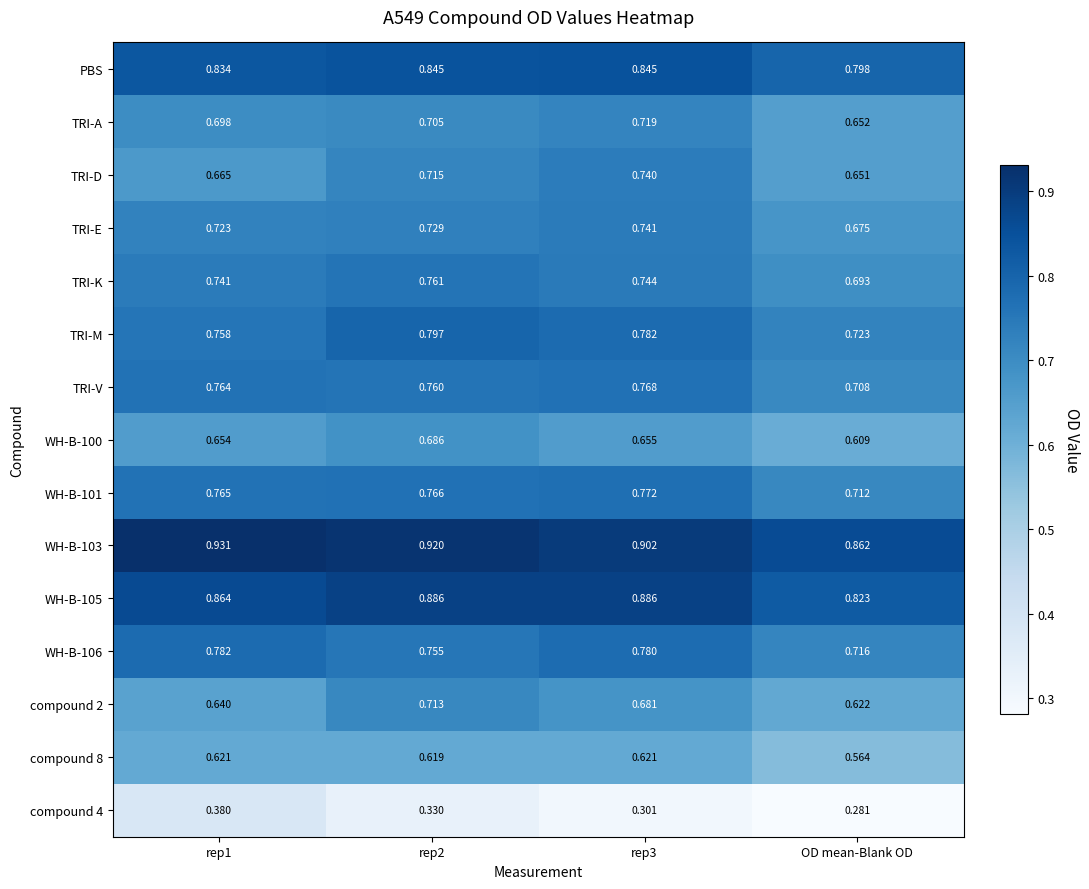

Is the value of compound 2 at OD mean-Blank OD greater than the value of TRI-V at rep2?

No